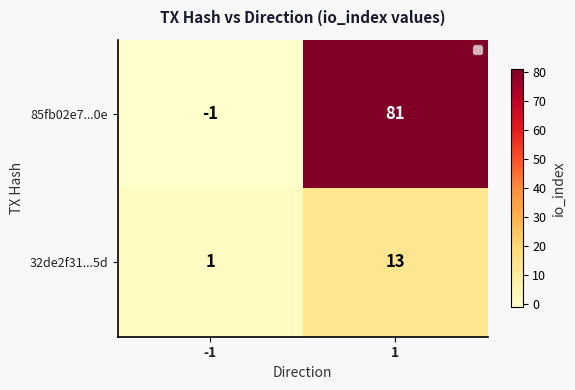

What is the sum of the 32de2f31...5d values at -1 and 1?

14